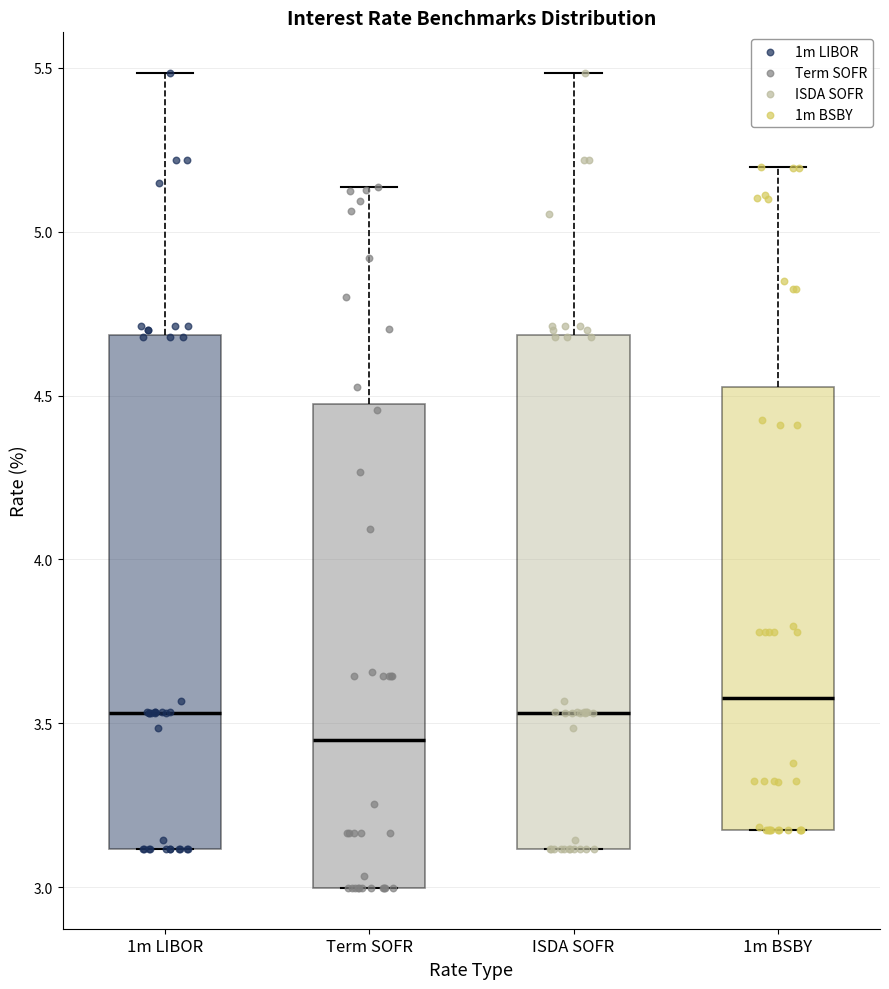

Reading left to right, read every box against the y-axis: the position of its median line, the range the box covers, and the ends of its whiskers. The values are not printed on the chart, so give them approximately, as read against the axis.

1m LIBOR: median 3.55, box 3.10 to 4.70, whiskers 3.10 to 5.50
Term SOFR: median 3.45, box 3.00 to 4.45, whiskers 3.00 to 5.15
ISDA SOFR: median 3.55, box 3.10 to 4.70, whiskers 3.10 to 5.50
1m BSBY: median 3.60, box 3.20 to 4.55, whiskers 3.20 to 5.20